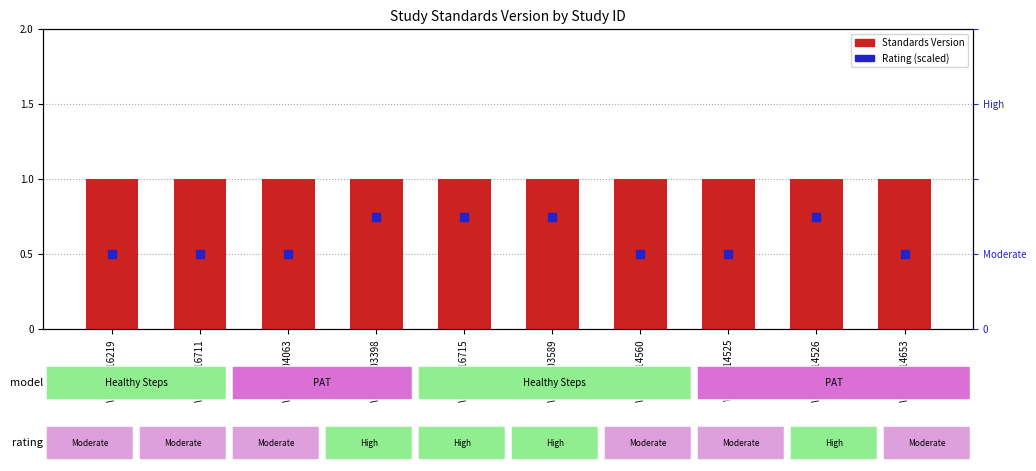

Is the value of Standards Version at WWHV003589 greater than the value of Rating (scaled) at WWHV014526?

Yes